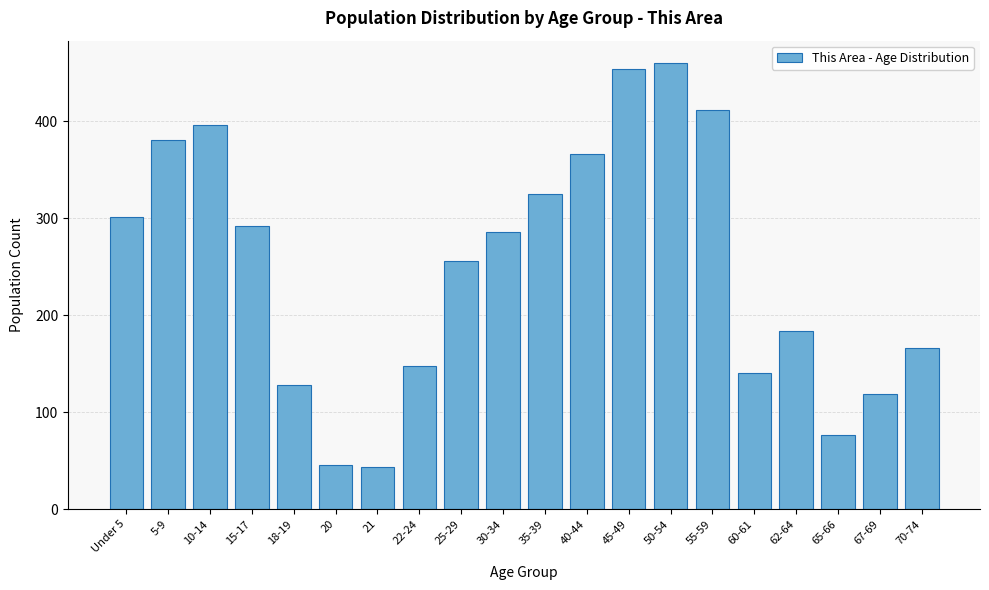

Reading left to right, list all the values displayed in this chart.

Under 5=301	5-9=381	10-14=396	15-17=292	18-19=128	20=46	21=44	22-24=148	25-29=256	30-34=286	35-39=325	40-44=366	45-49=454	50-54=460	55-59=412	60-61=140	62-64=184	65-66=76	67-69=119	70-74=166